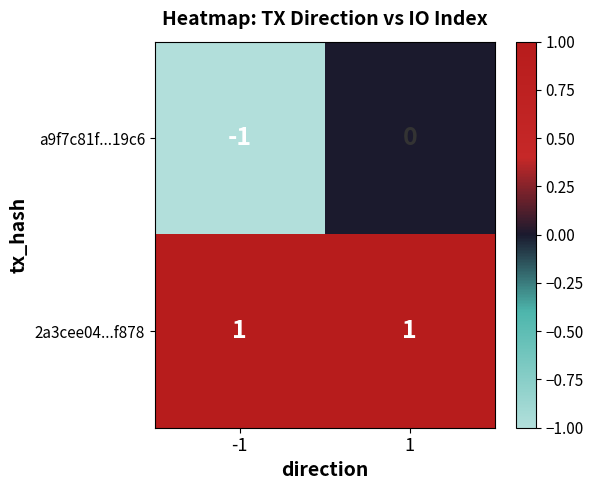

Count the number of categories in the chart.

2